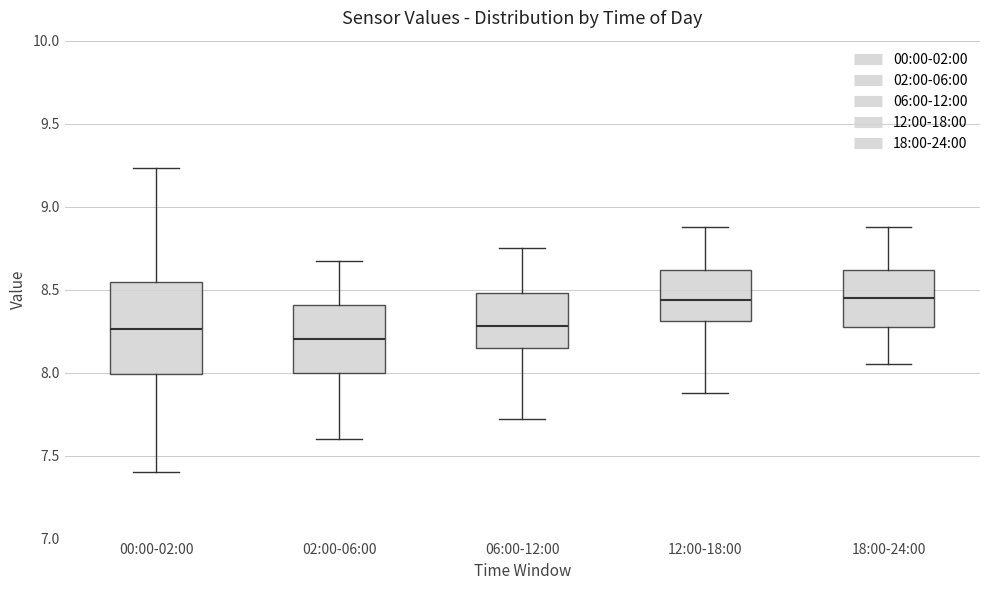

Reading left to right, read every box against the y-axis: the position of its median line, the range the box covers, and the ends of its whiskers. The values are not printed on the chart, so give them approximately, as read against the axis.

00:00-02:00: median 8.25, box 8.00 to 8.55, whiskers 7.40 to 9.25
02:00-06:00: median 8.20, box 8.00 to 8.40, whiskers 7.60 to 8.65
06:00-12:00: median 8.30, box 8.15 to 8.50, whiskers 7.70 to 8.75
12:00-18:00: median 8.45, box 8.30 to 8.60, whiskers 7.90 to 8.90
18:00-24:00: median 8.45, box 8.25 to 8.60, whiskers 8.05 to 8.90